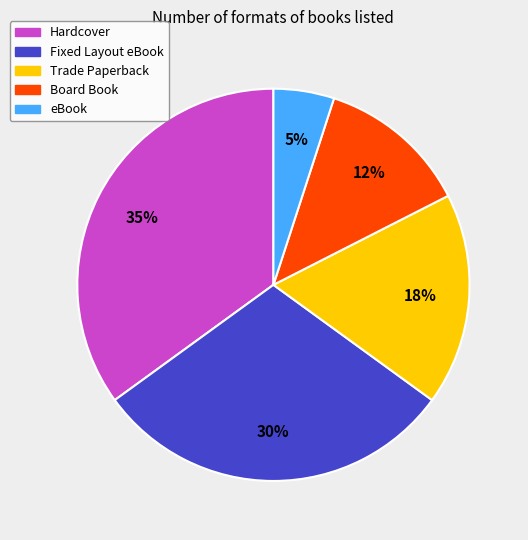

True or false: eBook accounts for 1% of the total.

False